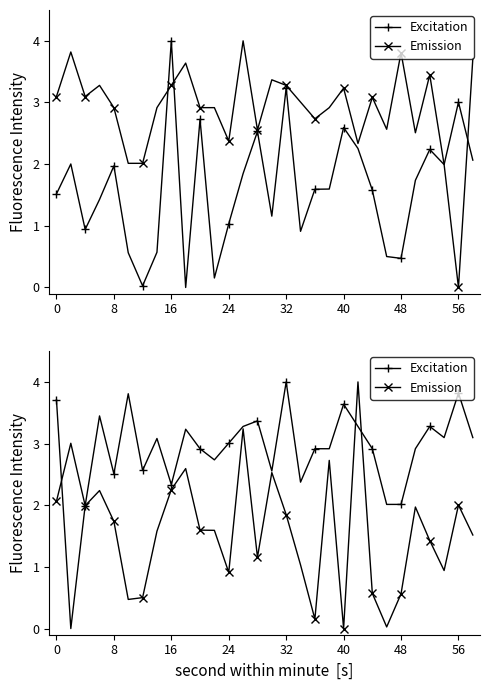

What is the average value of the Excitation series?

2.9